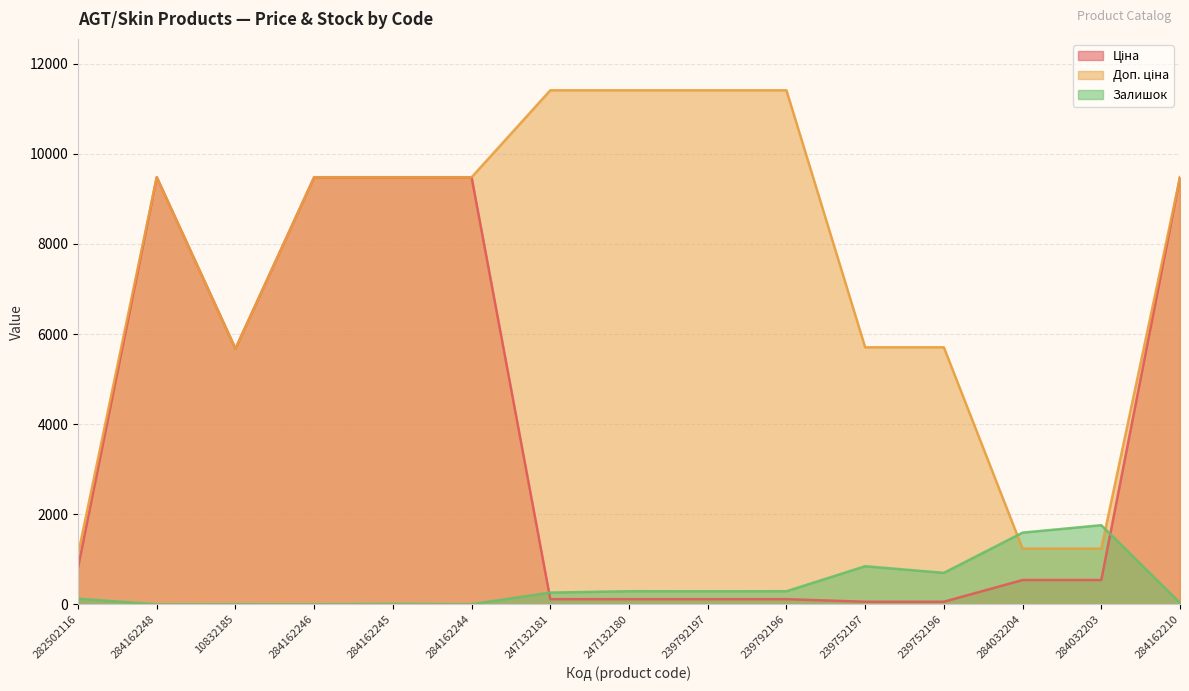

What are all the series names shown in the legend?

Ціна, Доп. ціна, Залишок